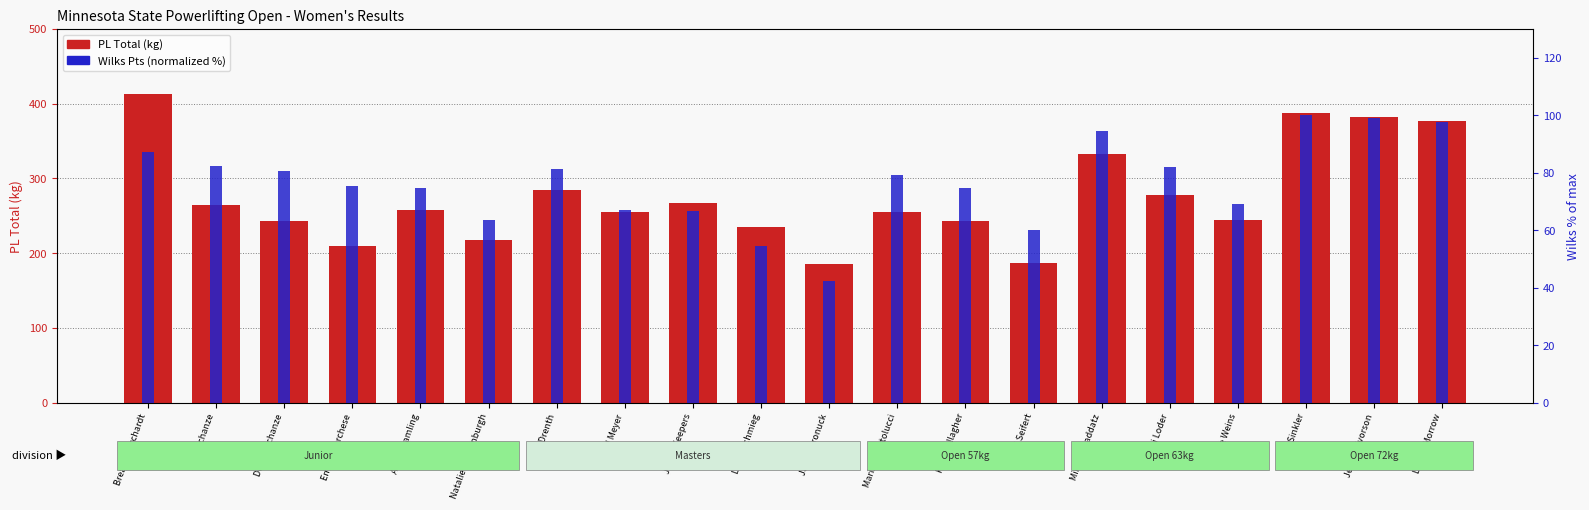

At which label does Wilks Pts (normalized) first exceed 79?

Breann Borchardt